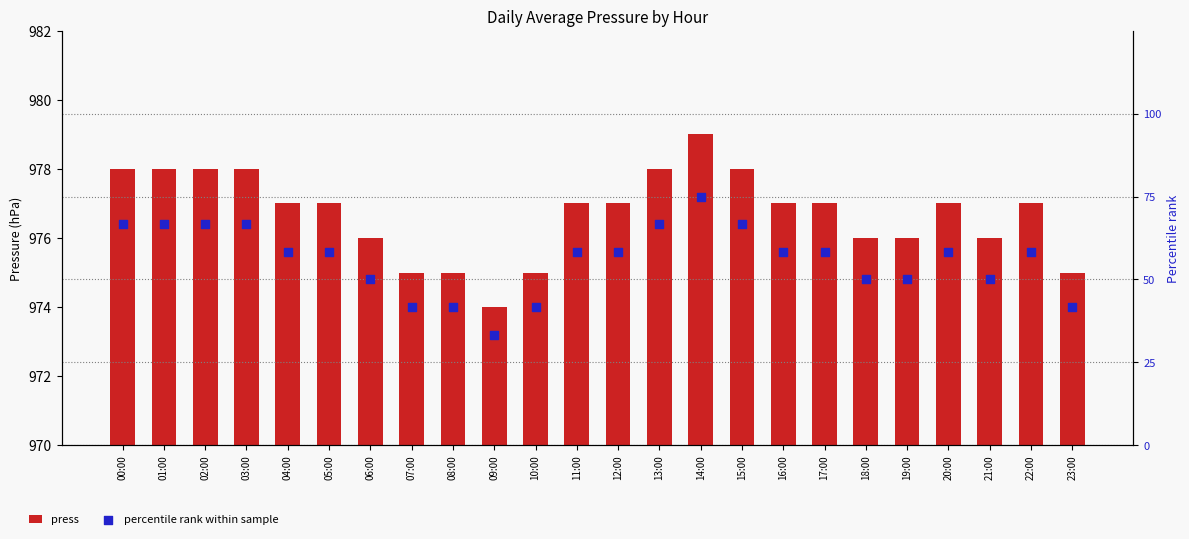

At which category is the sum across all series the highest?

14:00